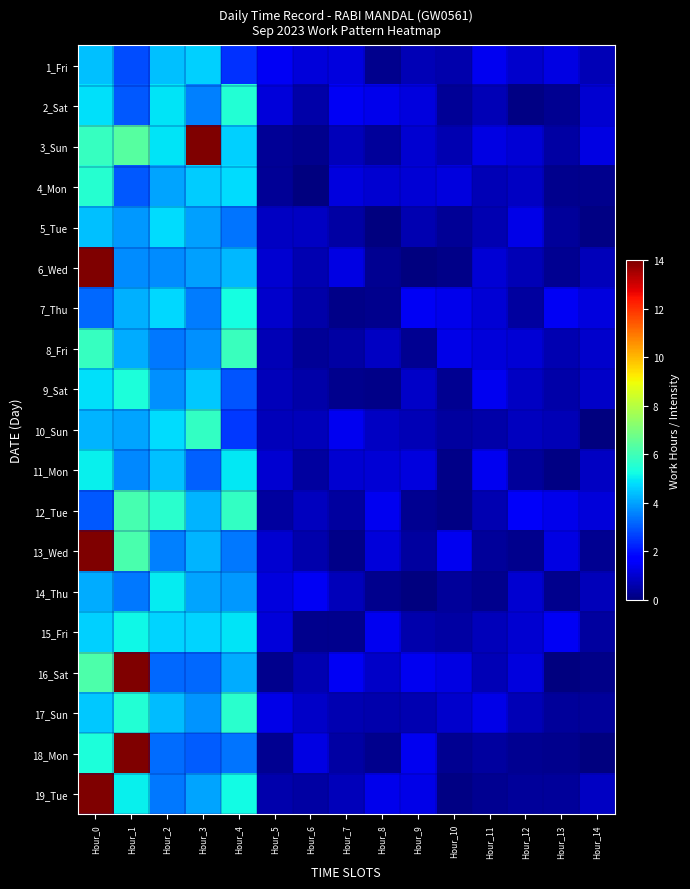

Which category has the highest value across all series?

Hour_3